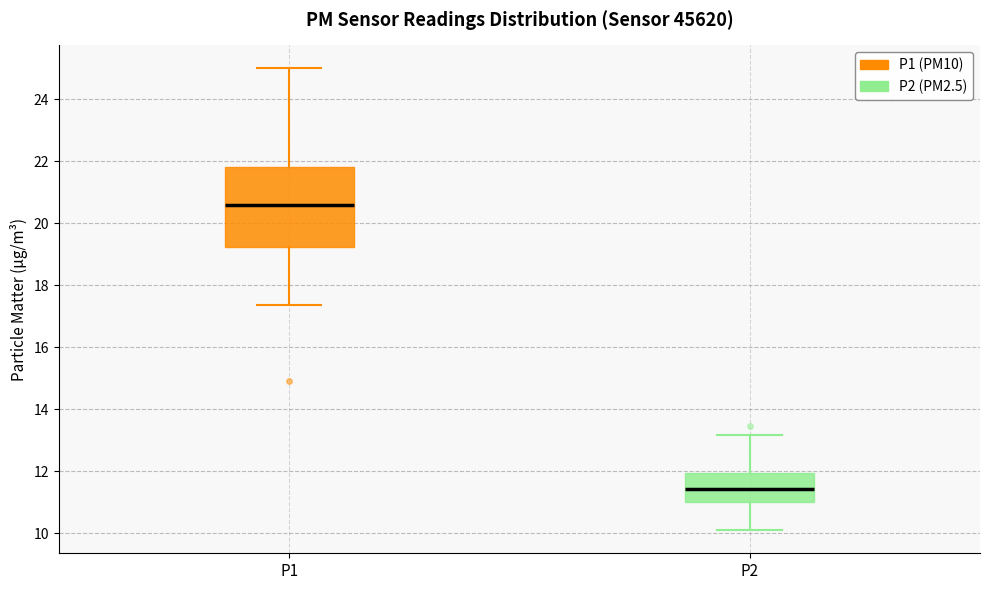

Reading left to right, transcribe this box plot: for each box, give where its median line is, the range the box spans, and where its two whiskers end, as read against the y-axis. The values are not printed on the chart, so give them approximately, as read against the axis.

P1: median 20.6, box 19.2 to 21.8, whiskers 17.4 to 25.0
P2: median 11.4, box 11.0 to 12.0, whiskers 10.2 to 13.2